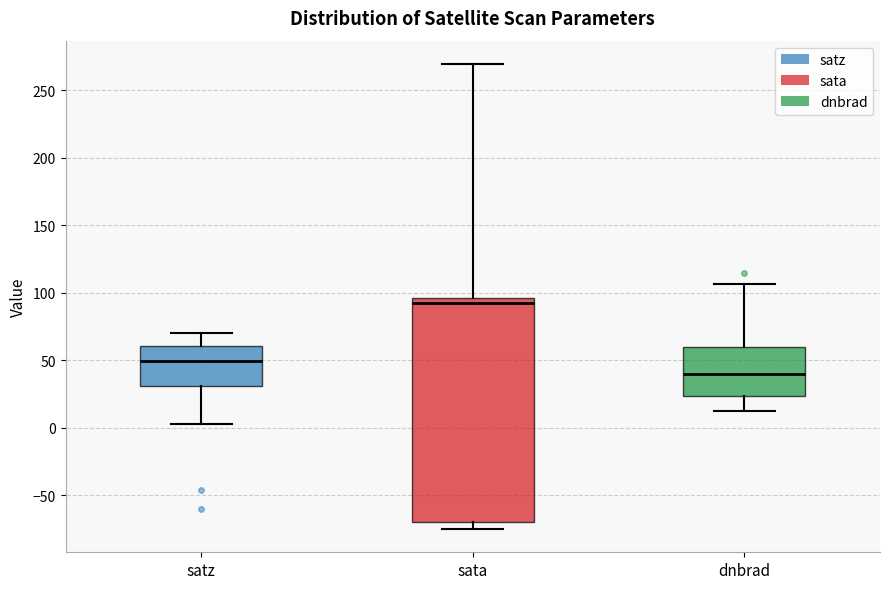

Where is the lower edge of the box for dnbrad on the y-axis? The values are not printed on the chart, so give them approximately, as read against the axis.

25